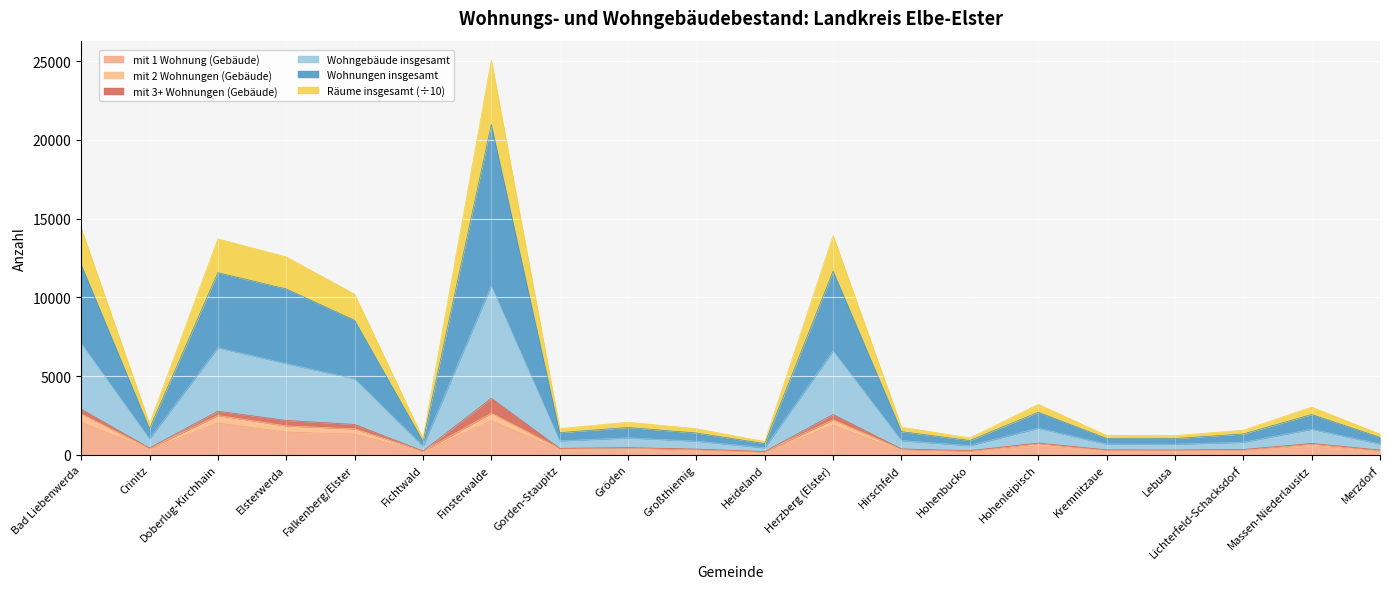

List the labels in order of Wohngebäude insgesamt value, smallest first.

Heideland, Fichtwald, Hohenbucko, Lebusa, Kremnitzaue, Merzdorf, Lichterfeld-Schacksdorf, Großthiemig, Gorden-Staupitz, Hirschfeld, Crinitz, Gröden, Massen-Niederlausitz, Hohenleipisch, Falkenberg/Elster, Elsterwerda, Doberlug-Kirchhain, Herzberg (Elster), Bad Liebenwerda, Finsterwalde